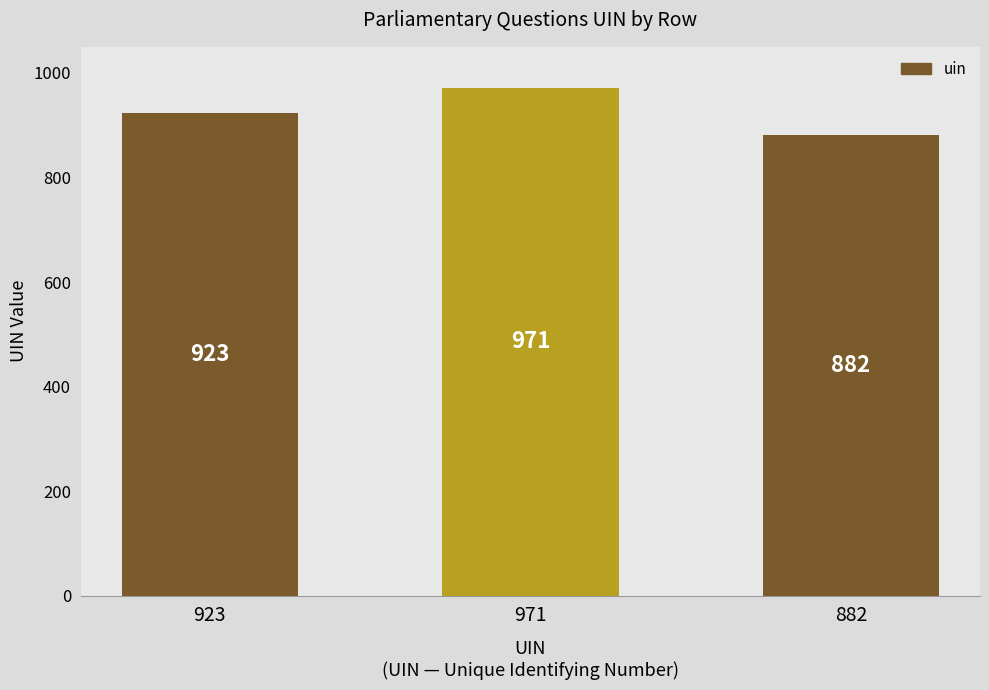

True or false: the data shows 1319 at 882.

False